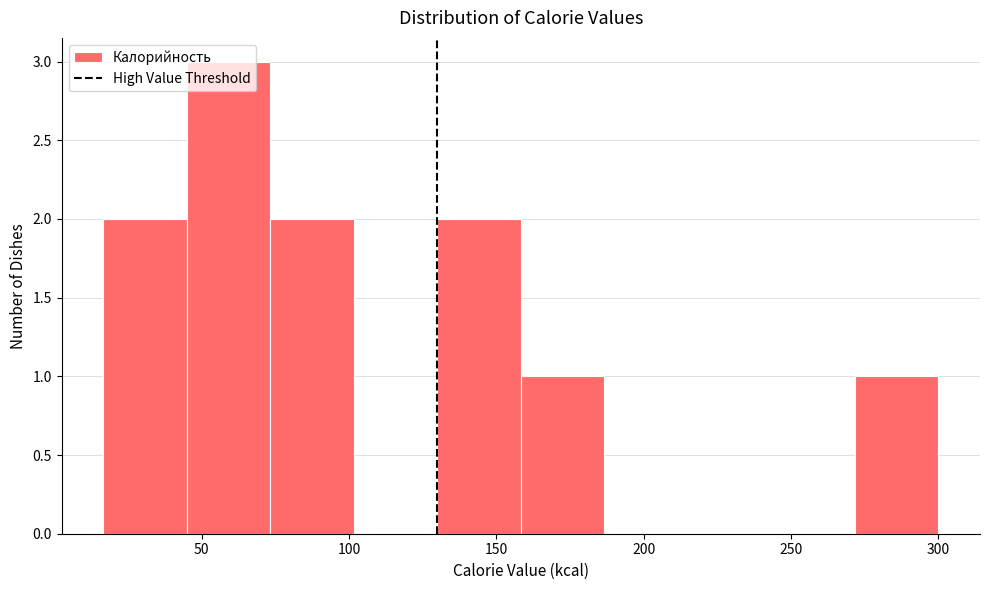

Reading left to right, transcribe this chart: for each bar, give the range it covers on the x-axis and its height. Neither the bar edges nor the heights are printed on the chart, so give them approximately, as read against the axes.

15 to 45: 2
45 to 75: 3
75 to 100: 2
100 to 130: 0
130 to 160: 2
160 to 185: 1
185 to 215: 0
215 to 245: 0
245 to 270: 0
270 to 300: 1